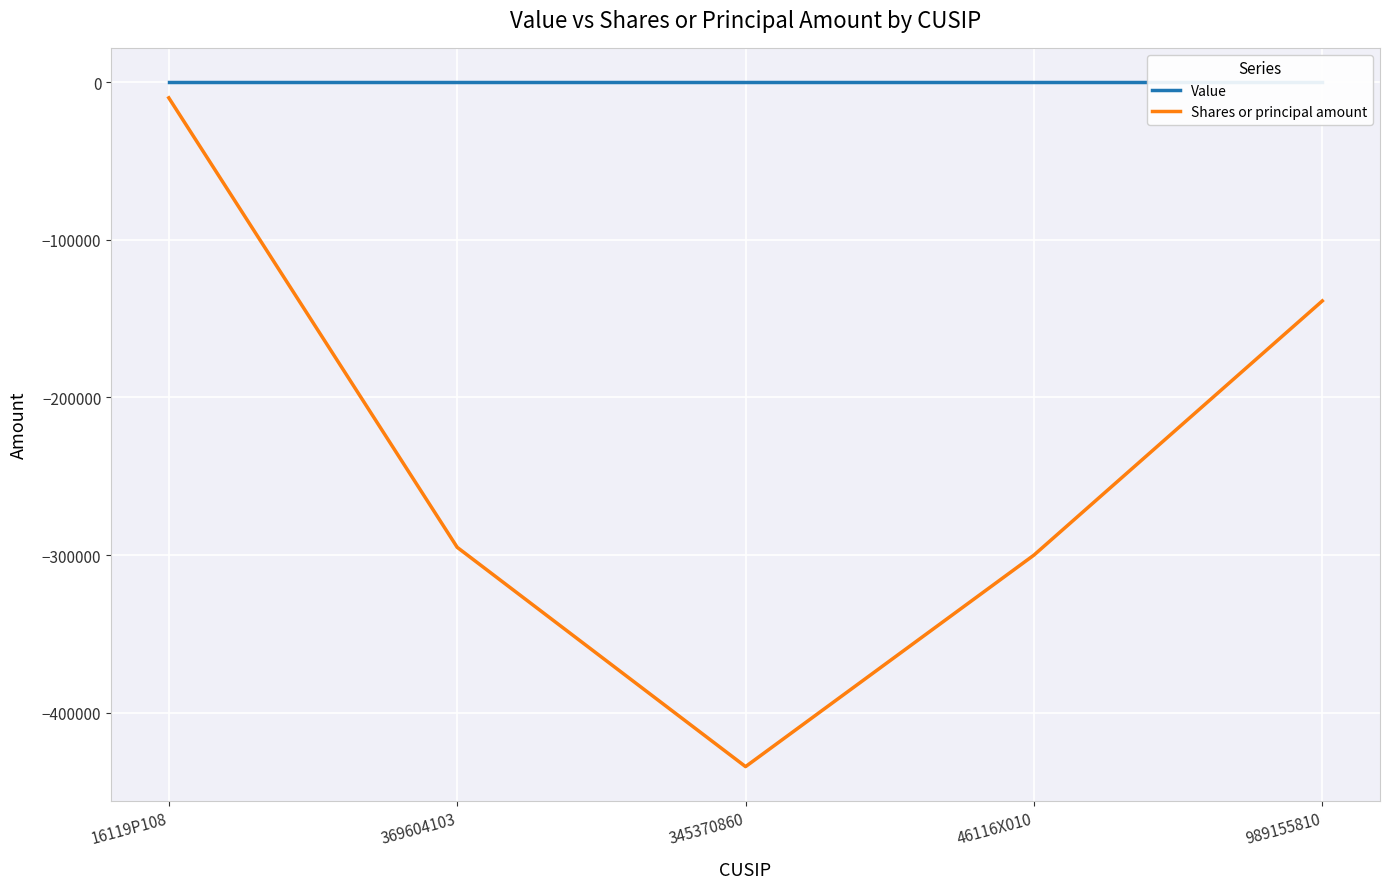

Reading left to right, what are all the values shown in this chart?

Value: 0	0	0	0	0
Shares or principal amount: -10000	-295000	-434063	-299942	-138769